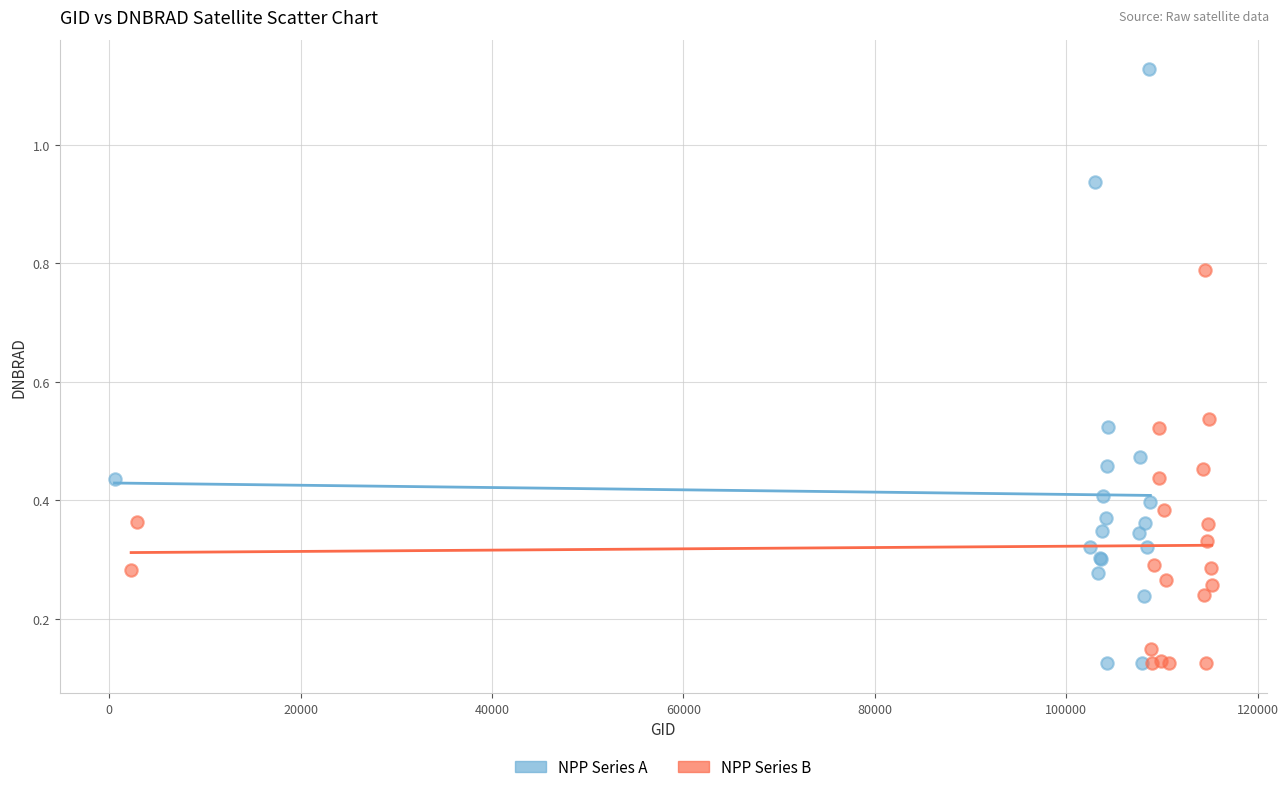

Which series reaches the maximum Y coordinate?

NPP Series A